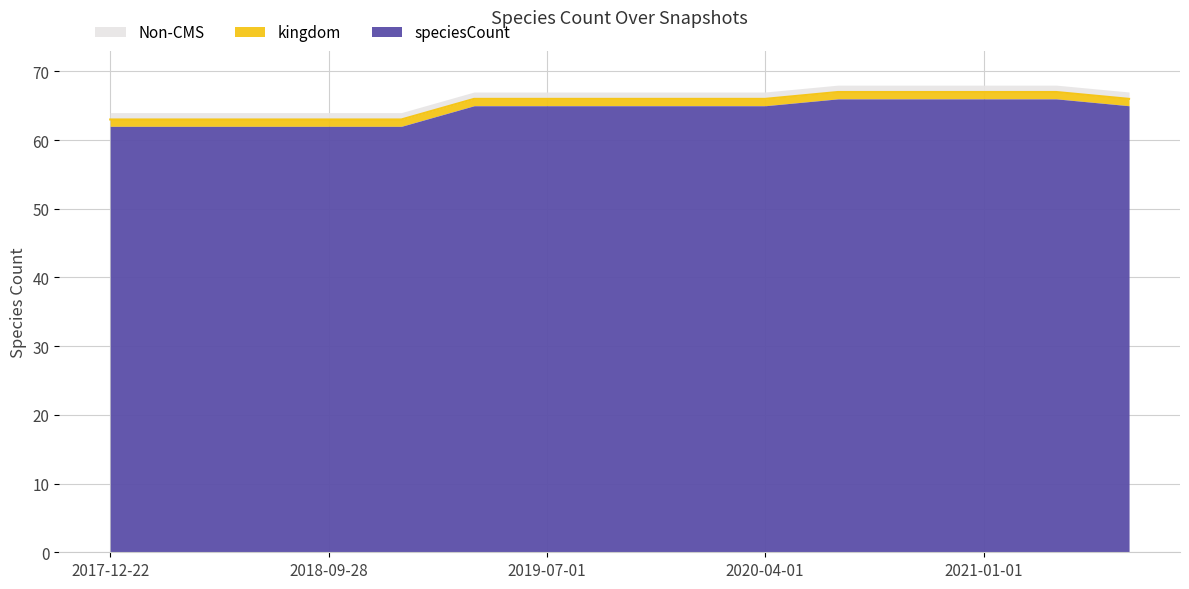

What is the difference between the maximum and minimum values?

4